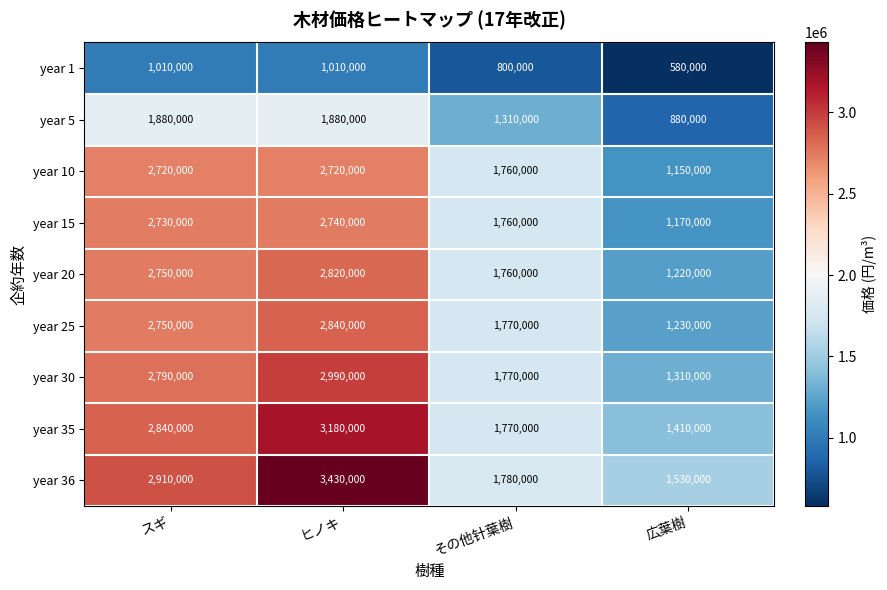

At which category does the chart reach its peak across all series?

ヒノキ